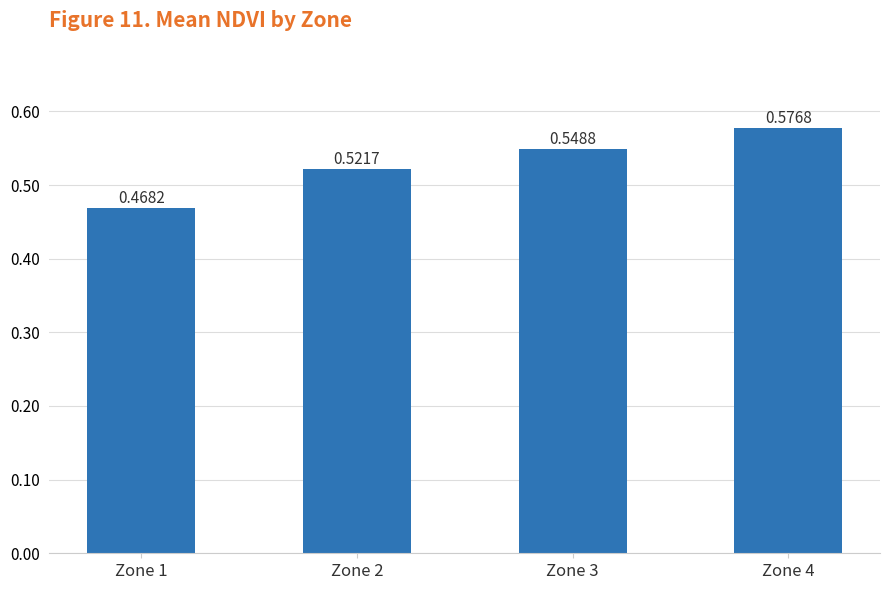

The chart shows a value of 0.3 at Zone 1. True or false?

False